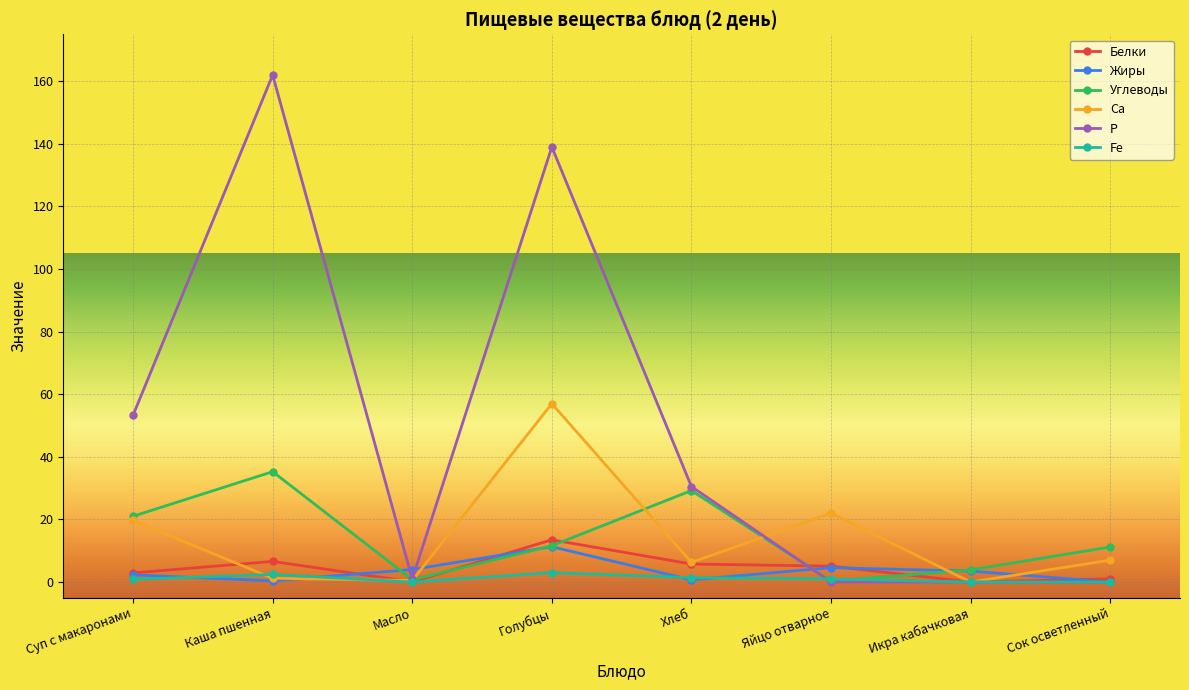

What is the difference between the highest and lowest values at Яйцо отварное?

22.0